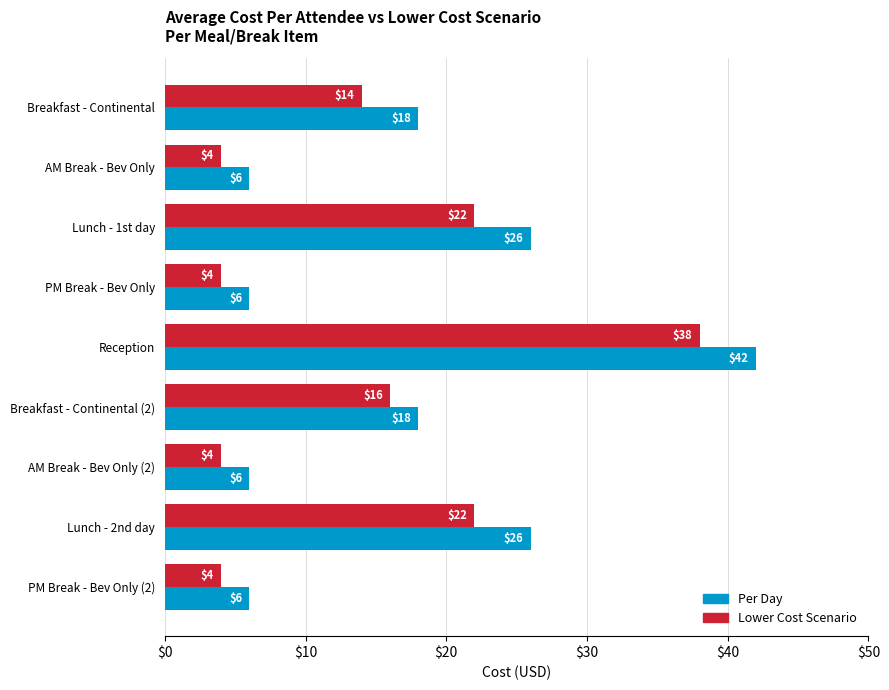

What is the lowest value of the Lower Cost Scenario series?

4